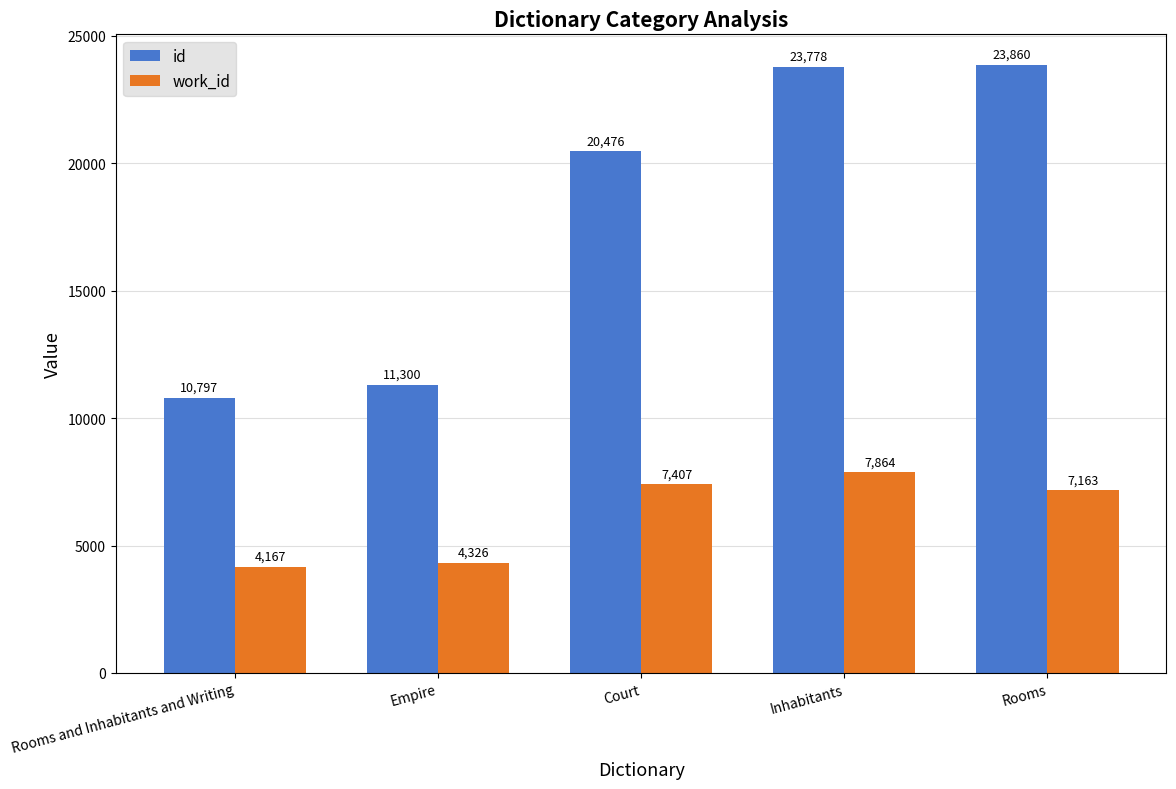

How many categories are shown in the chart?

5